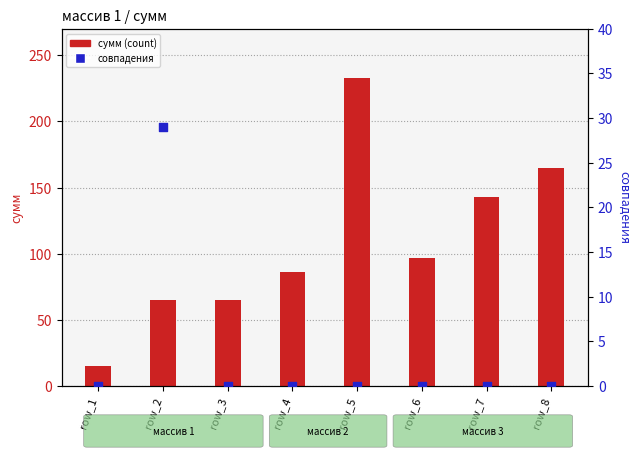

At how many categories does at least one series exceed 85?

5